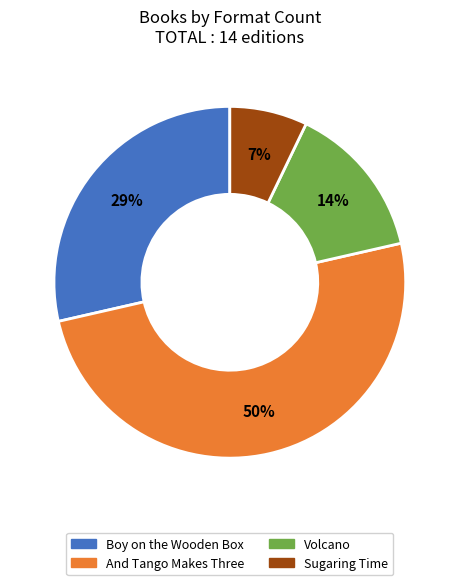

To the nearest percent, what is the difference between the Boy on the Wooden Box and And Tango Makes Three slice percentages?

21%